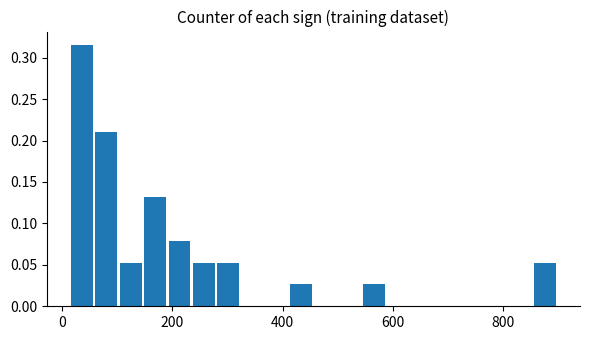

Around what value on the x-axis is the tallest bar? Give the approximate position of its centre, as read against the axis.

40